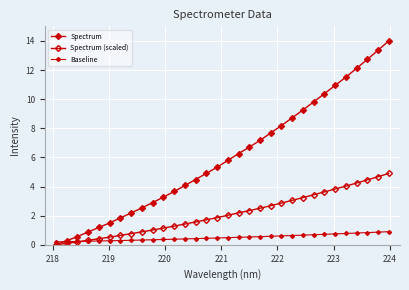

Count the number of data series in this chart.

3